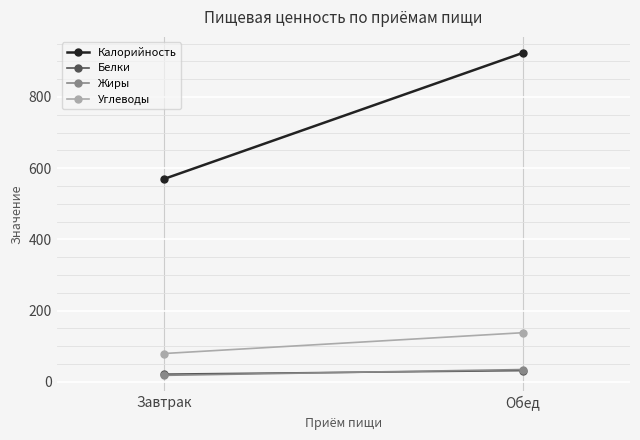

Is this an area chart (filled region under the line)?

No